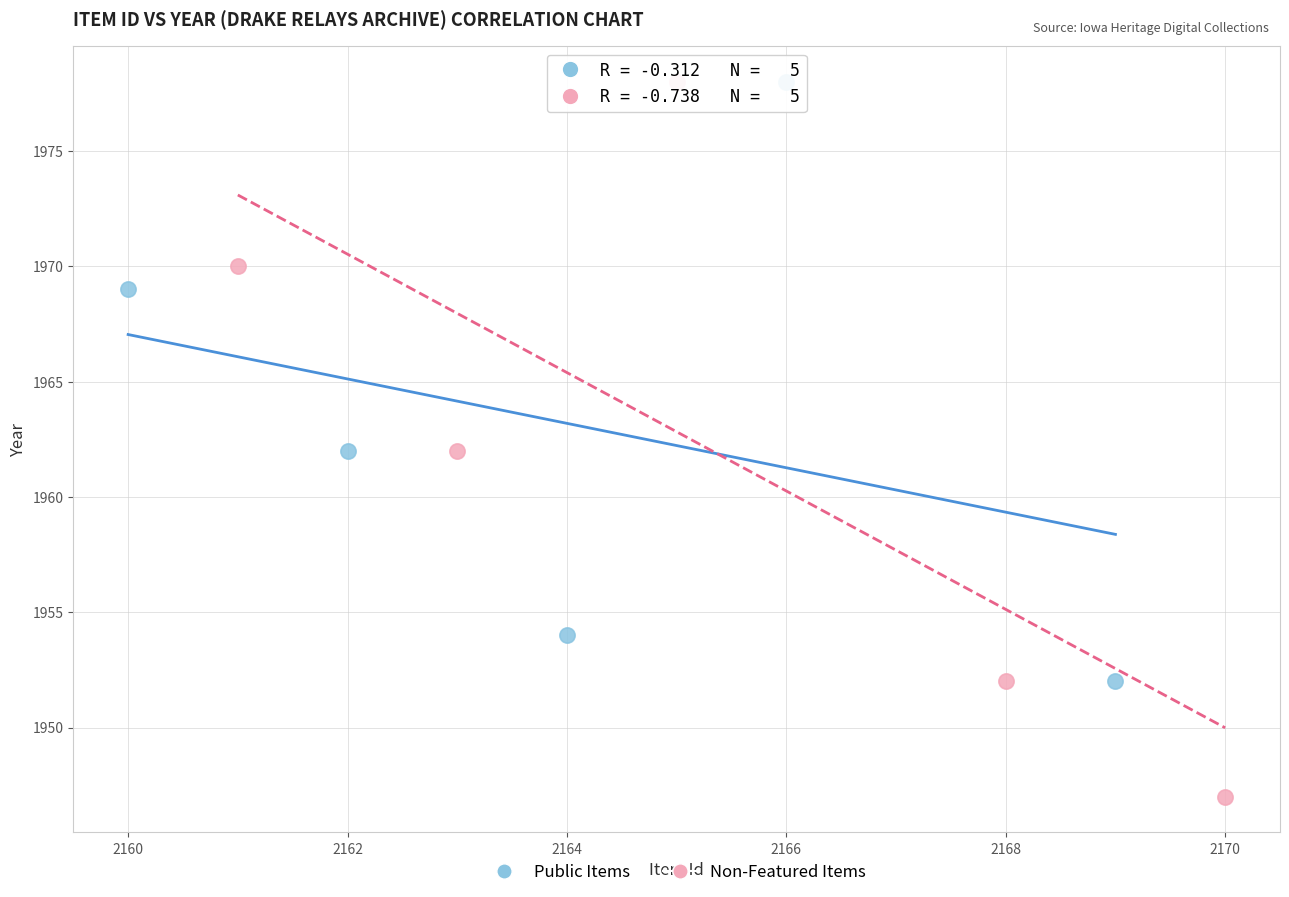

What are all the series names shown in the legend?

Public Items, Non-Featured Items